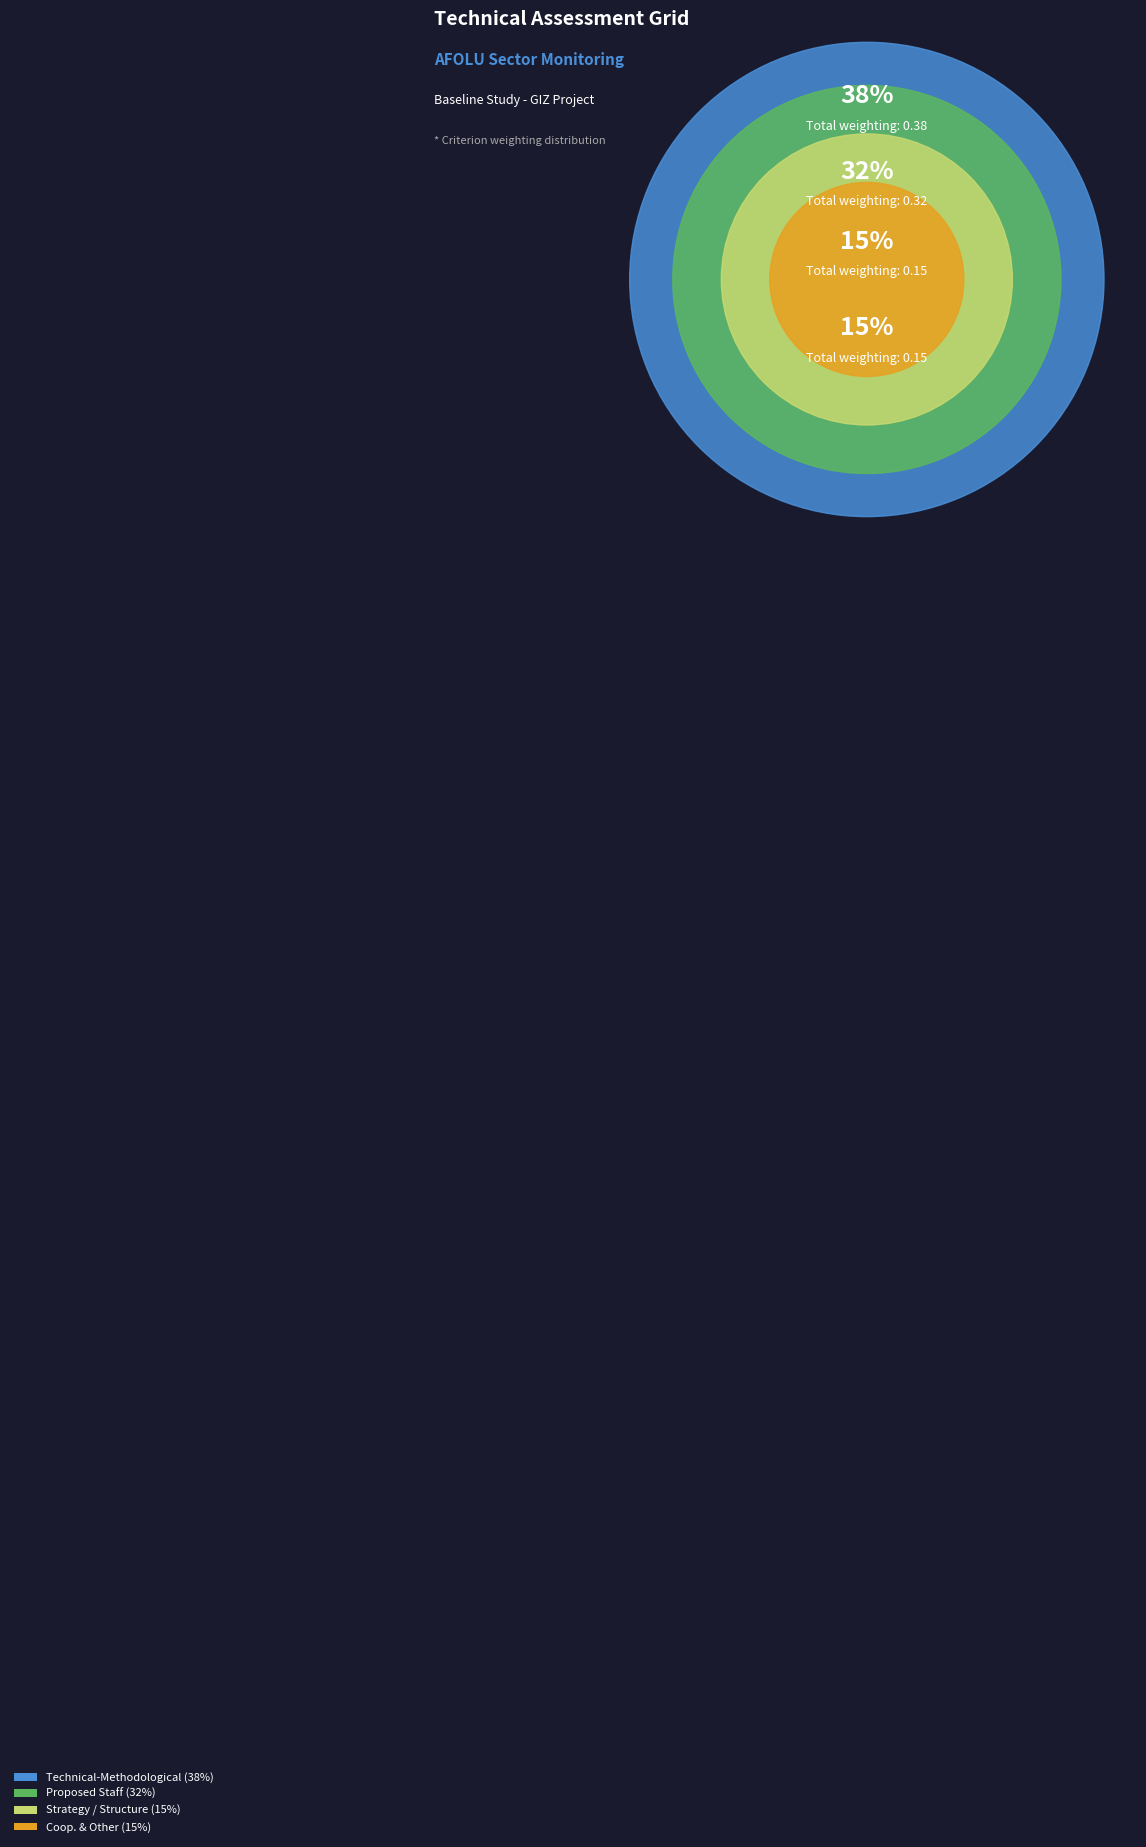

Does any single category account for the majority?

No